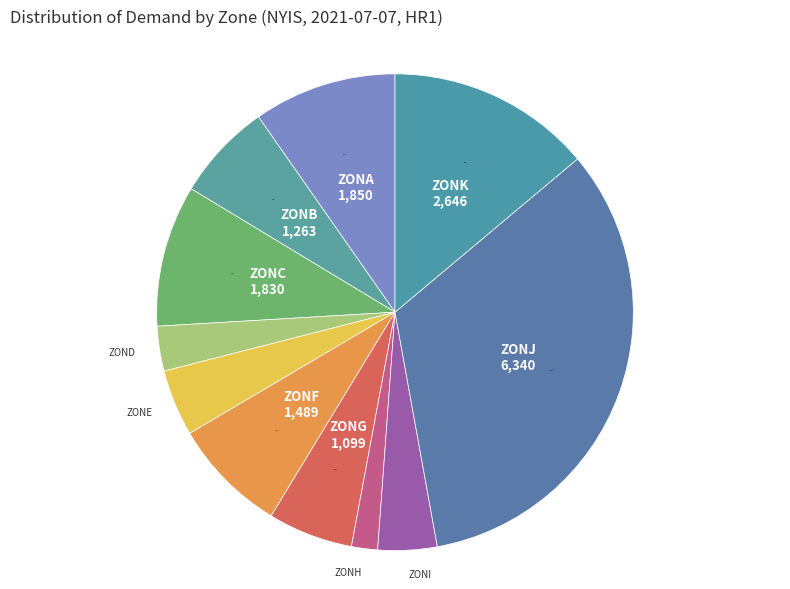

How many segments does this pie chart have?

11